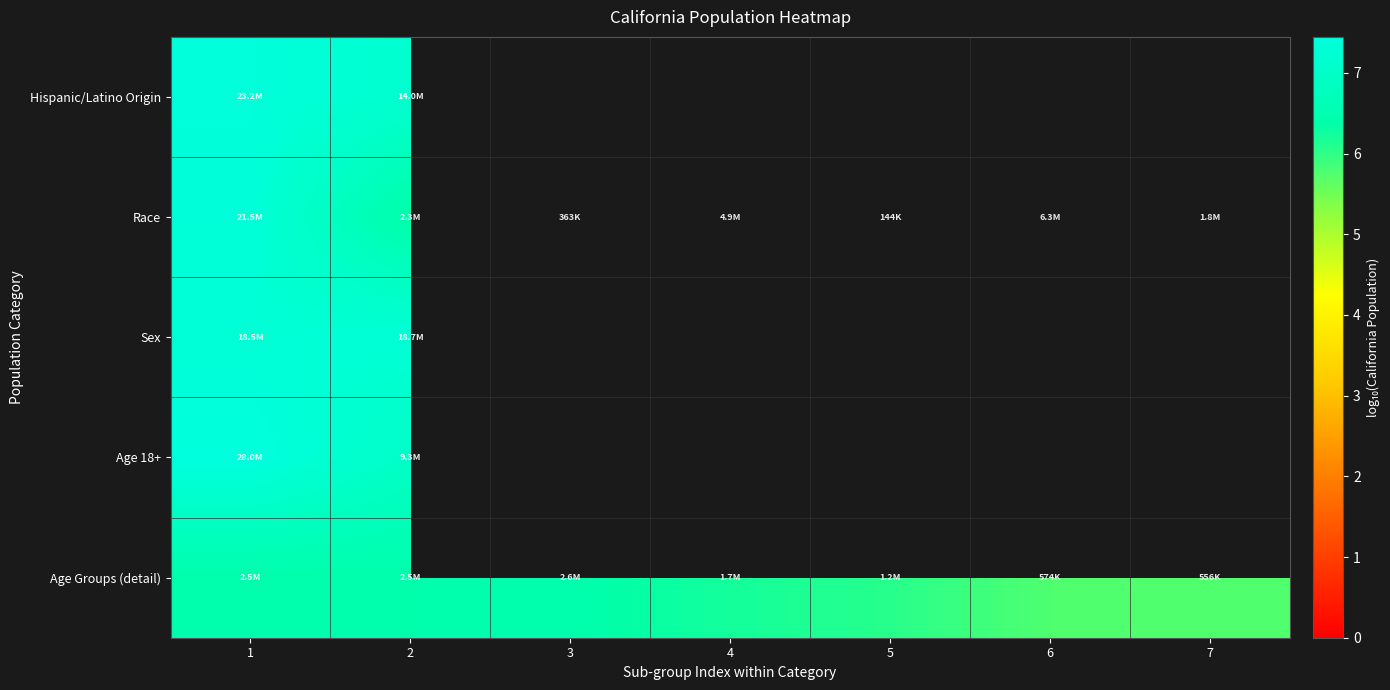

Is the value of Hispanic/Latino Origin at 3 greater than the value of Age Groups (detail) at 6?

No